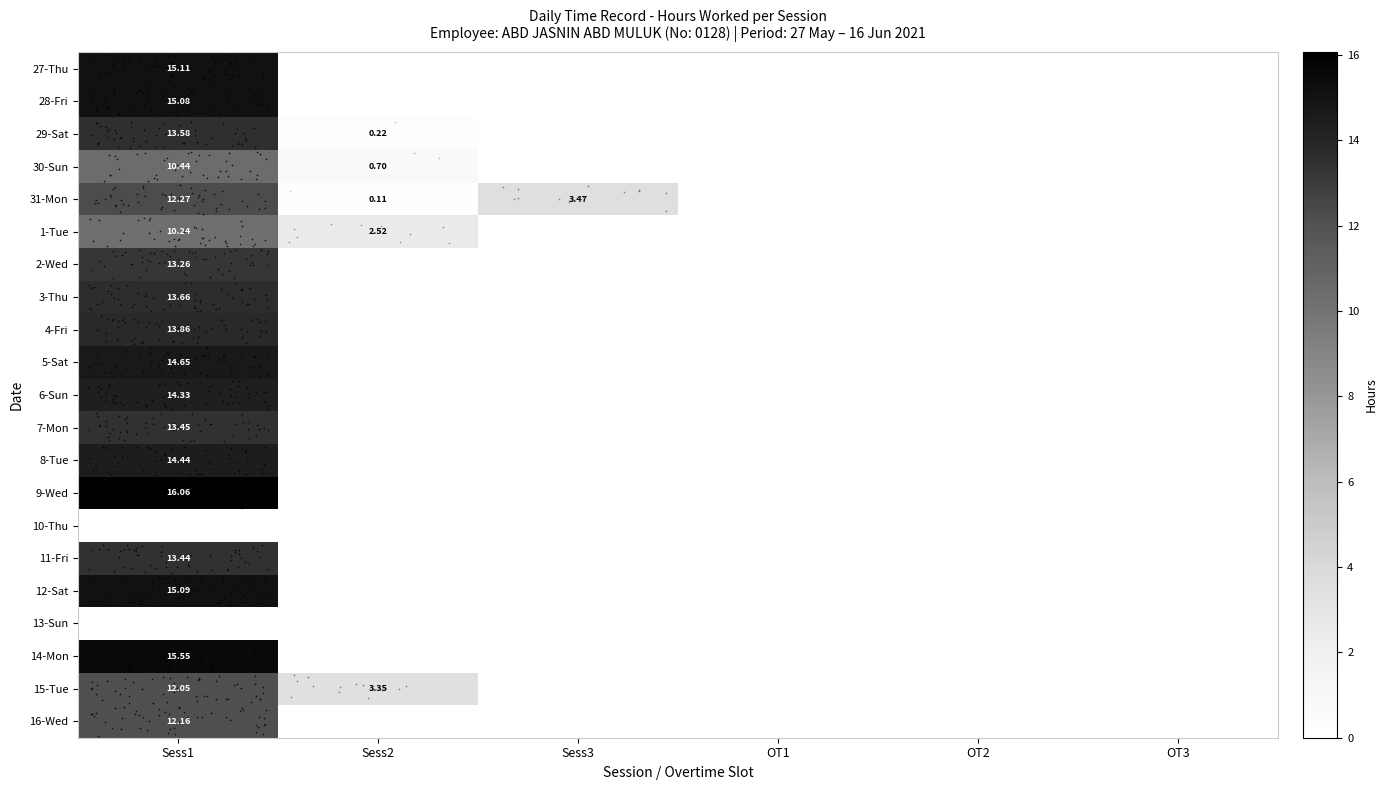

At which category is the sum across all series the highest?

Sess1